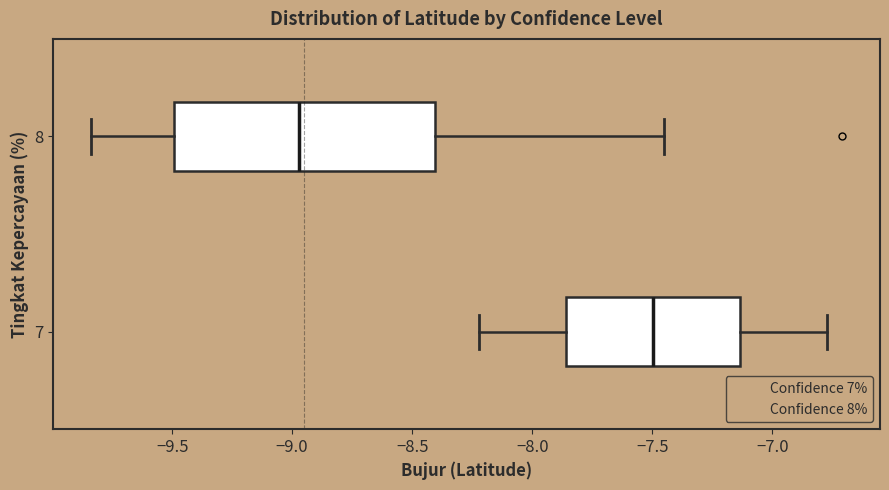

Which box has the furthest to the right median line?

7